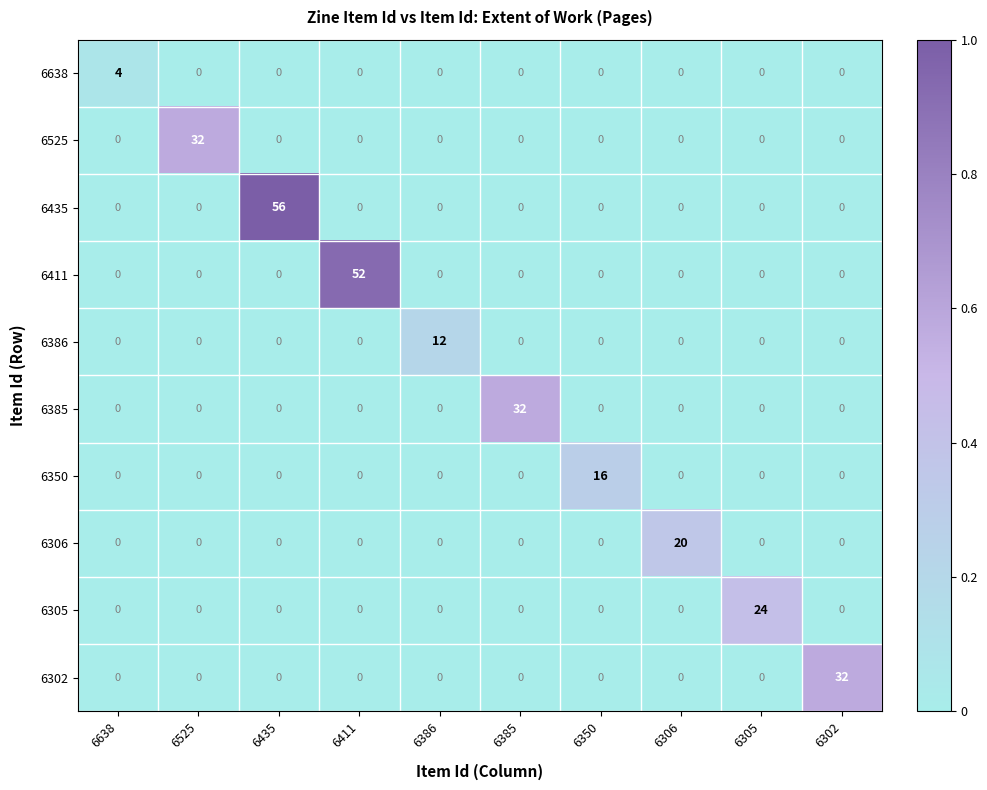

At which category is the sum across all series the highest?

6435